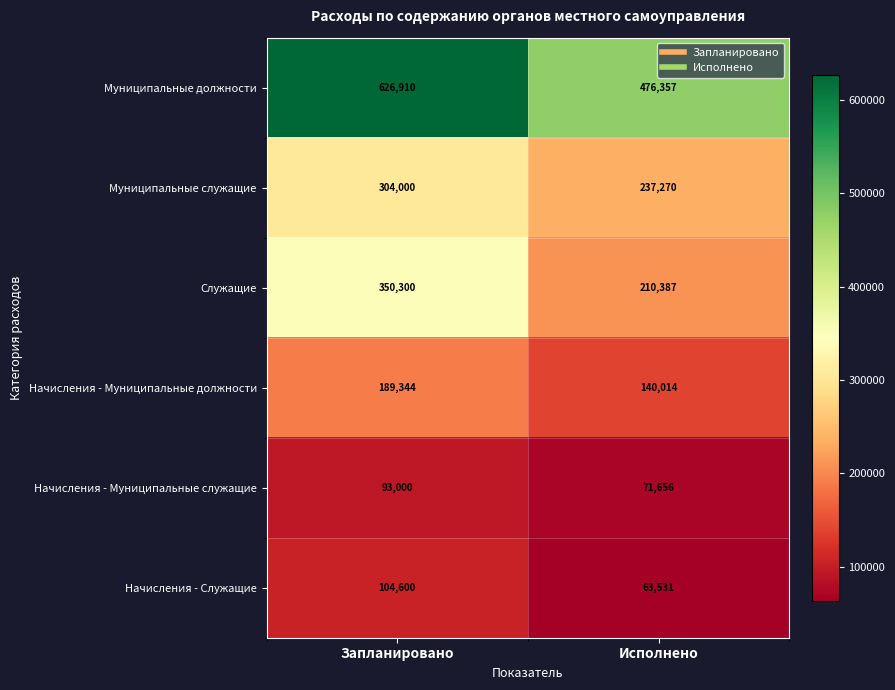

Which category has the highest value in the Муниципальные должности series?

Запланировано